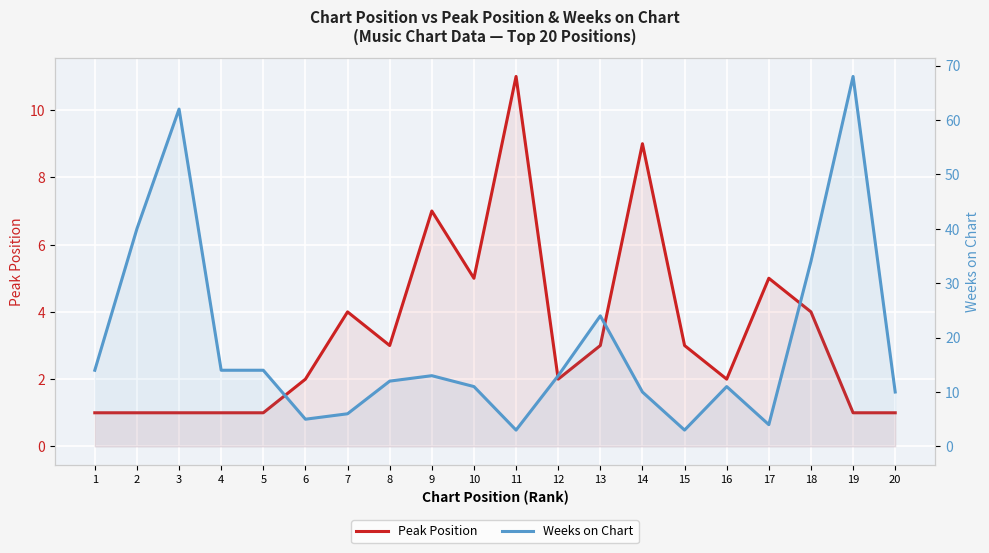

What is the smallest value displayed?

1